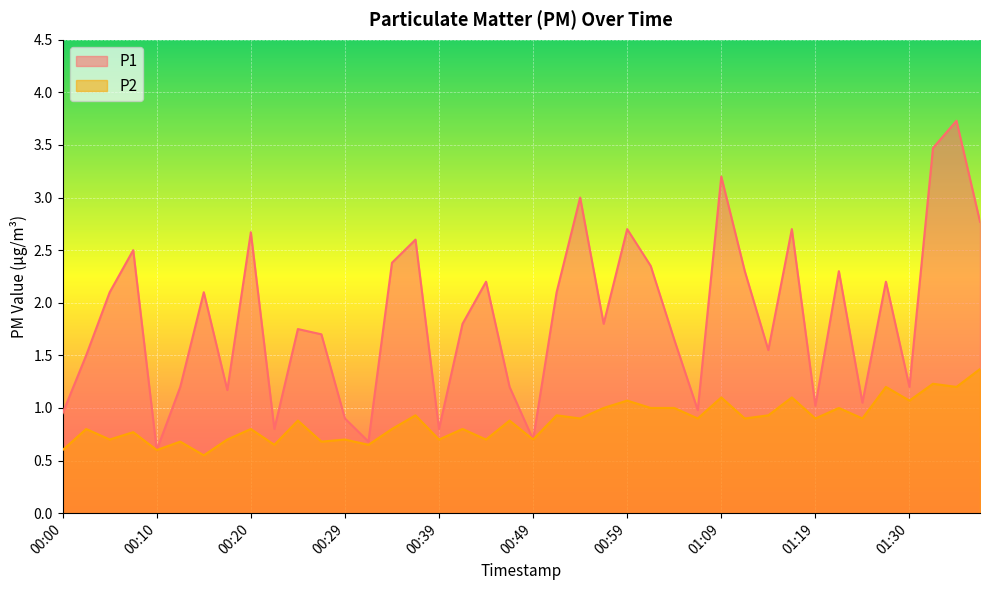

The P2 series shows 0.9 at 00:22. True or false?

False